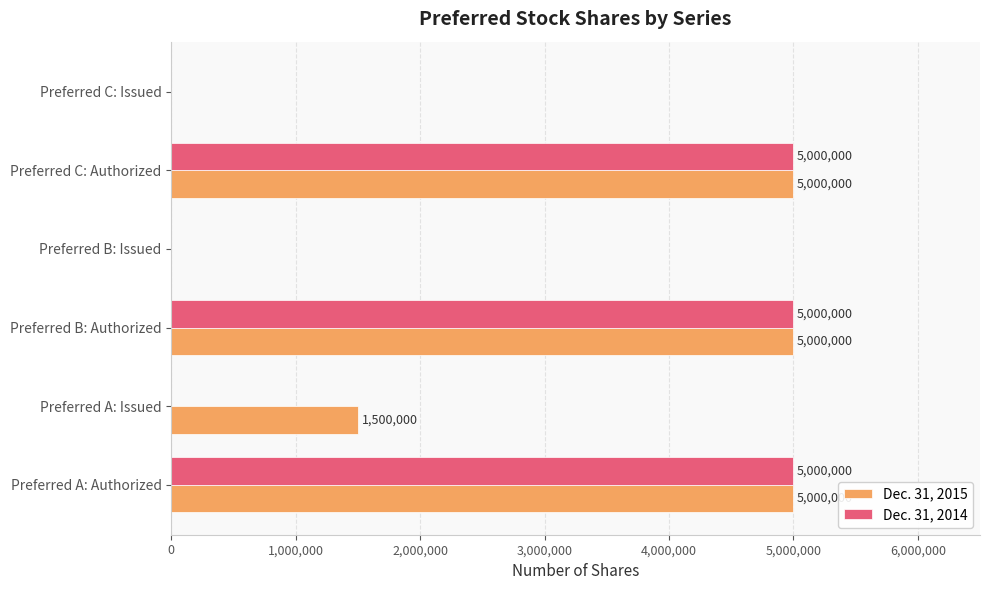

Which series has the largest total across all categories?

Dec. 31, 2015